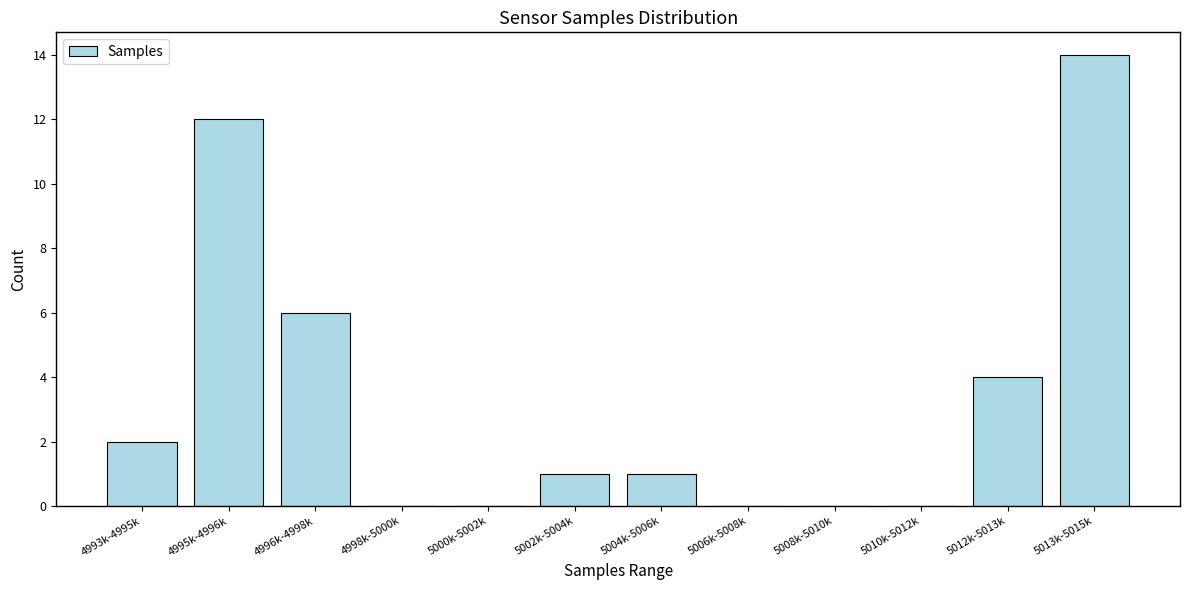

Reading left to right, what are all the values shown in this chart?

4993k-4995k=2	4995k-4996k=12	4996k-4998k=6	4998k-5000k=0	5000k-5002k=0	5002k-5004k=1	5004k-5006k=1	5006k-5008k=0	5008k-5010k=0	5010k-5012k=0	5012k-5013k=4	5013k-5015k=14